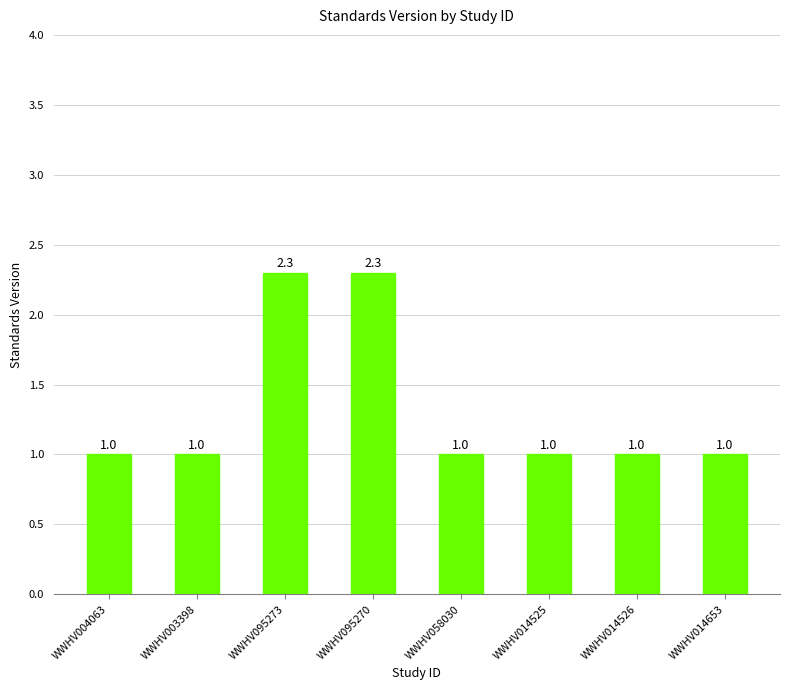

What position from the left is WWHV058030?

5